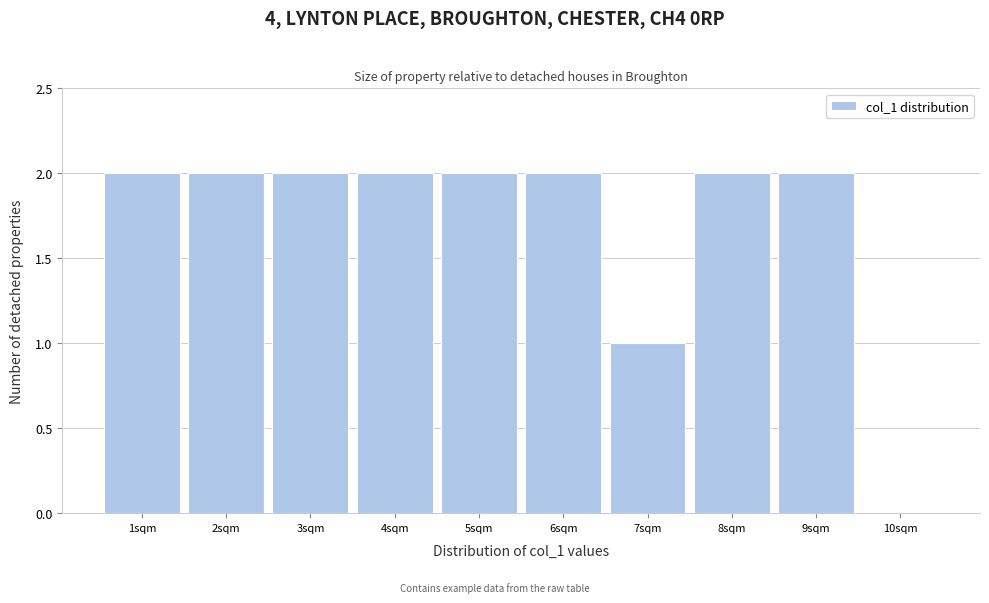

What is the height of the bar covering 1.5 to 2.5 on the x-axis? The values are not printed on the chart, so give them approximately, as read against the axis.

2